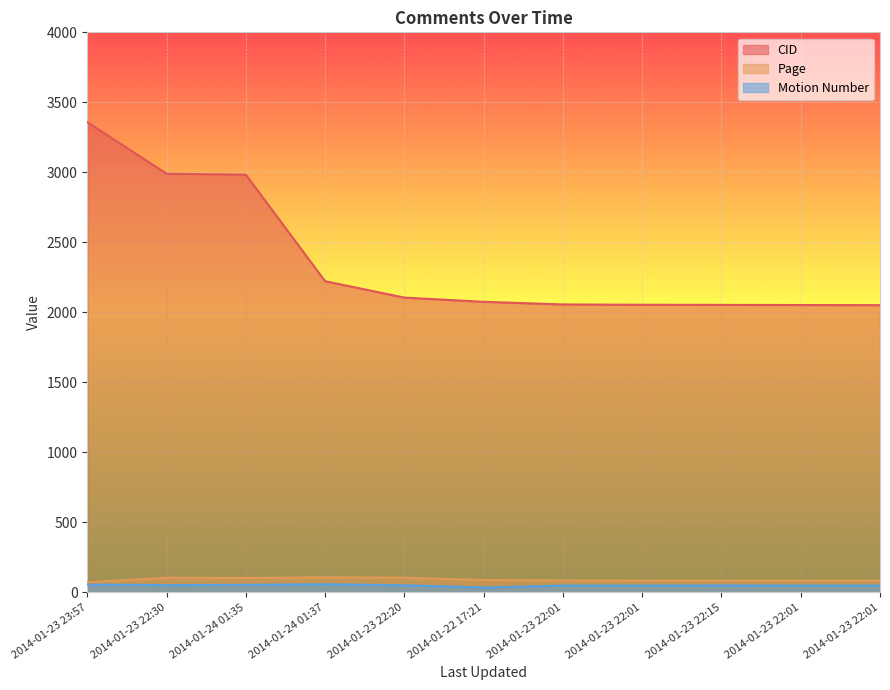

What is the greatest value displayed?

3358.0